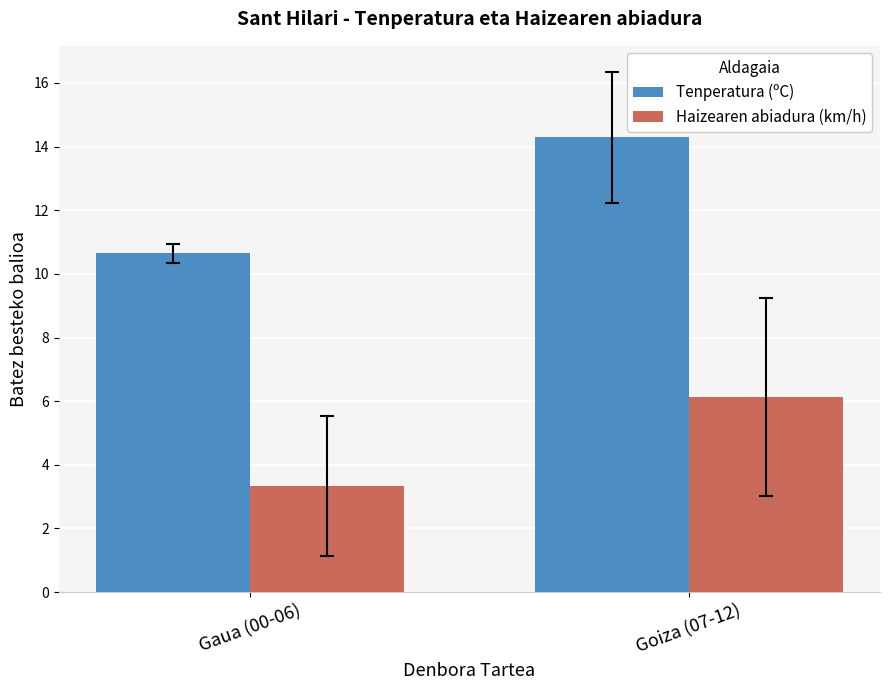

What is the difference between the highest and lowest values at Gaua (00-06)?

7.3